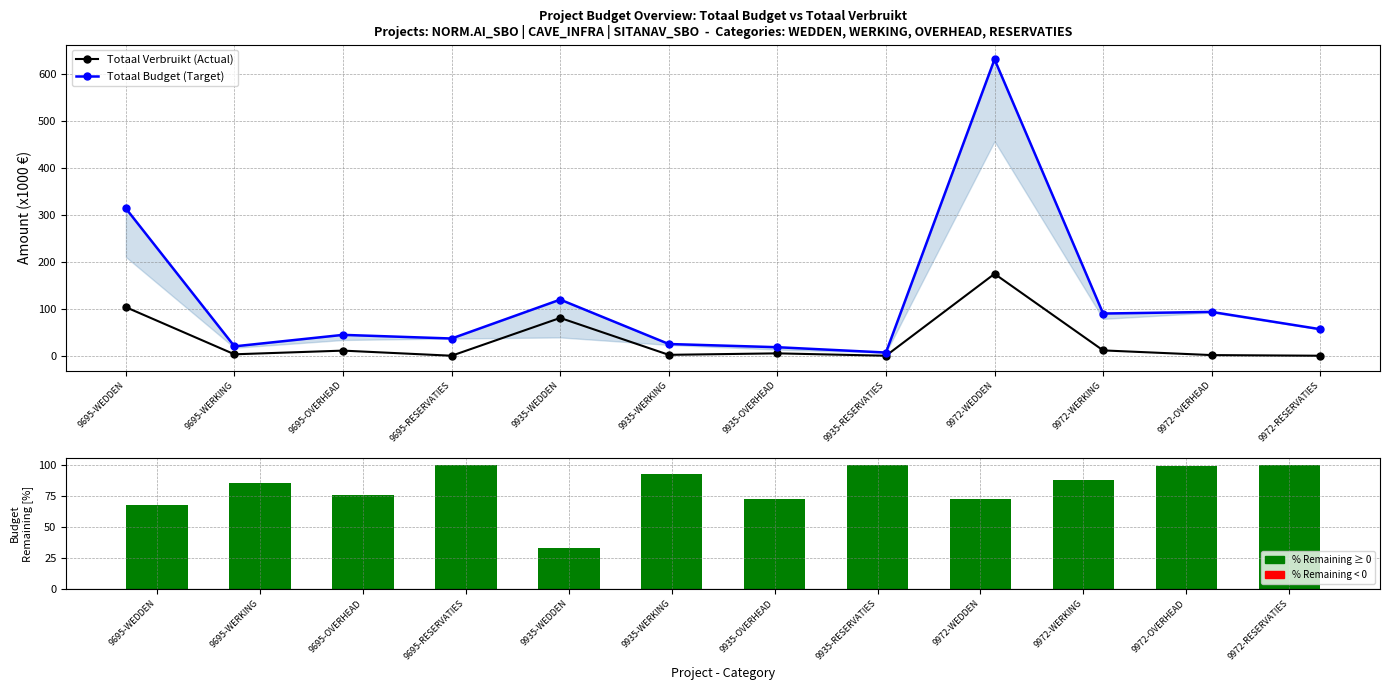

What position from the right is 9695-OVERHEAD?

10